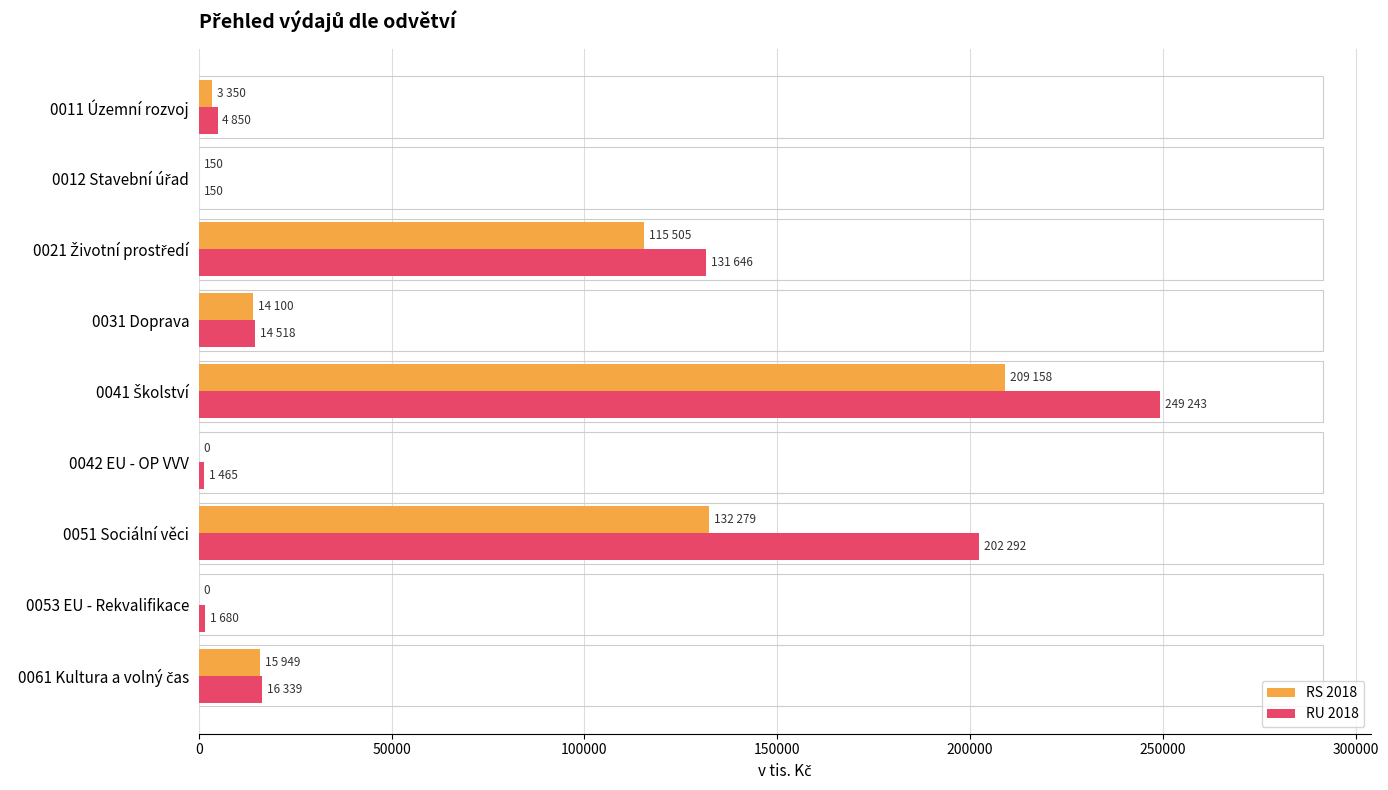

What is the greatest value displayed?

249243